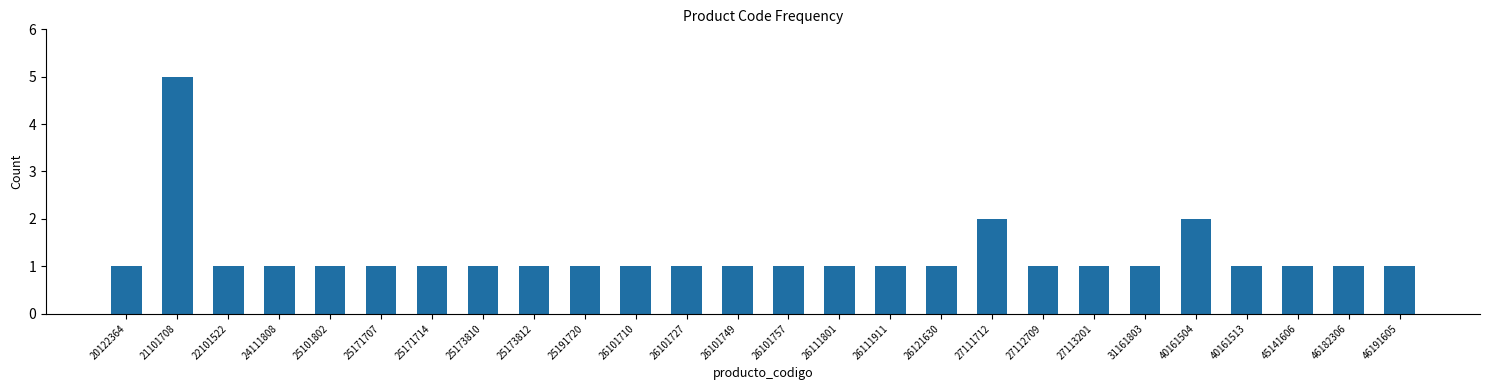

Reading right to left, what are all the values shown in this chart?

1	1	1	1	2	1	1	1	2	1	1	1	1	1	1	1	1	1	1	1	1	1	1	1	5	1